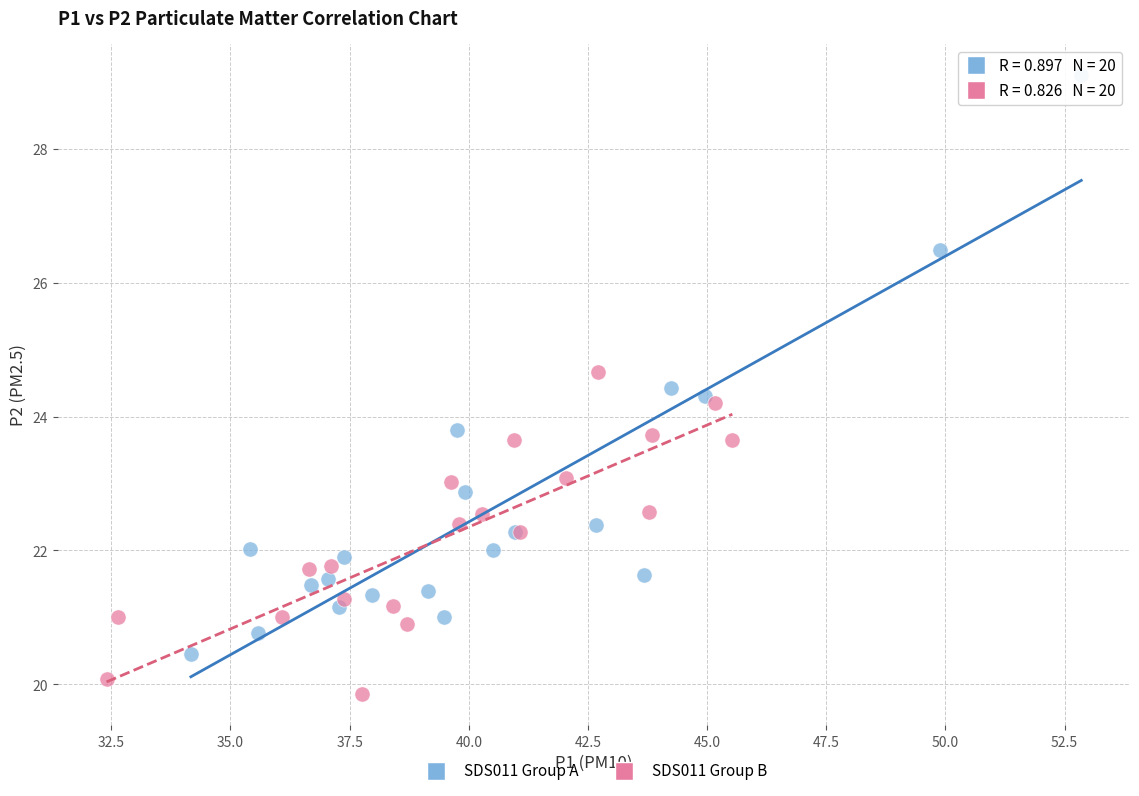

Which series contains the lowest Y value?

SDS011 Group B